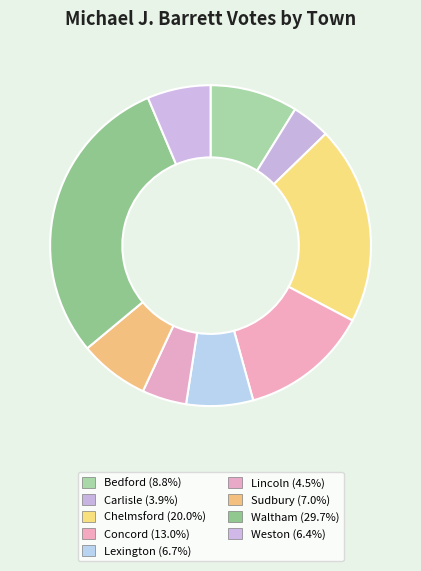

Count the number of slices in the pie.

9